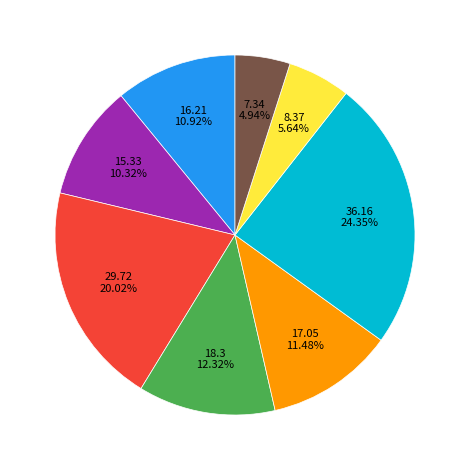

Is there a majority slice in this chart?

No